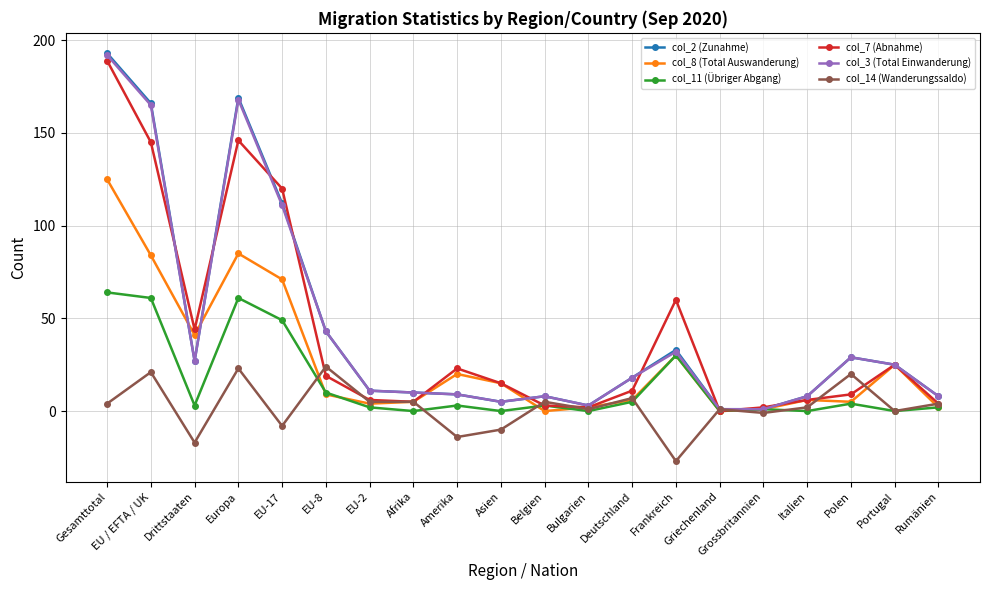

Is it true that col_8 (Total Auswanderung) equals 41 at Drittstaaten?

True